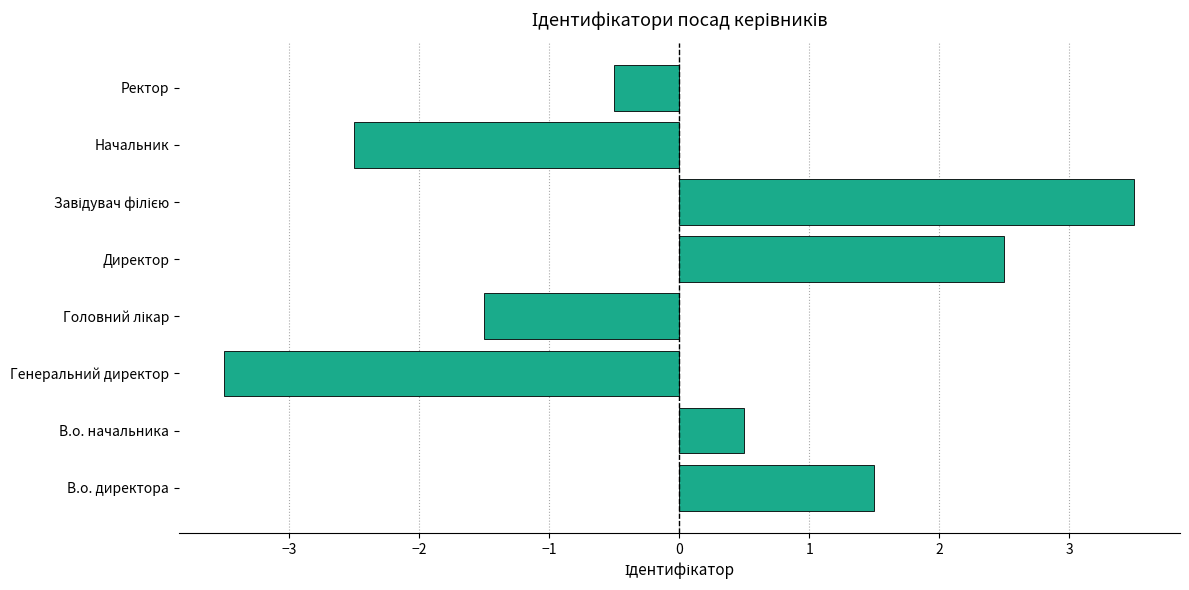

What is the difference between the values at Директор and Генеральний директор?

6.0